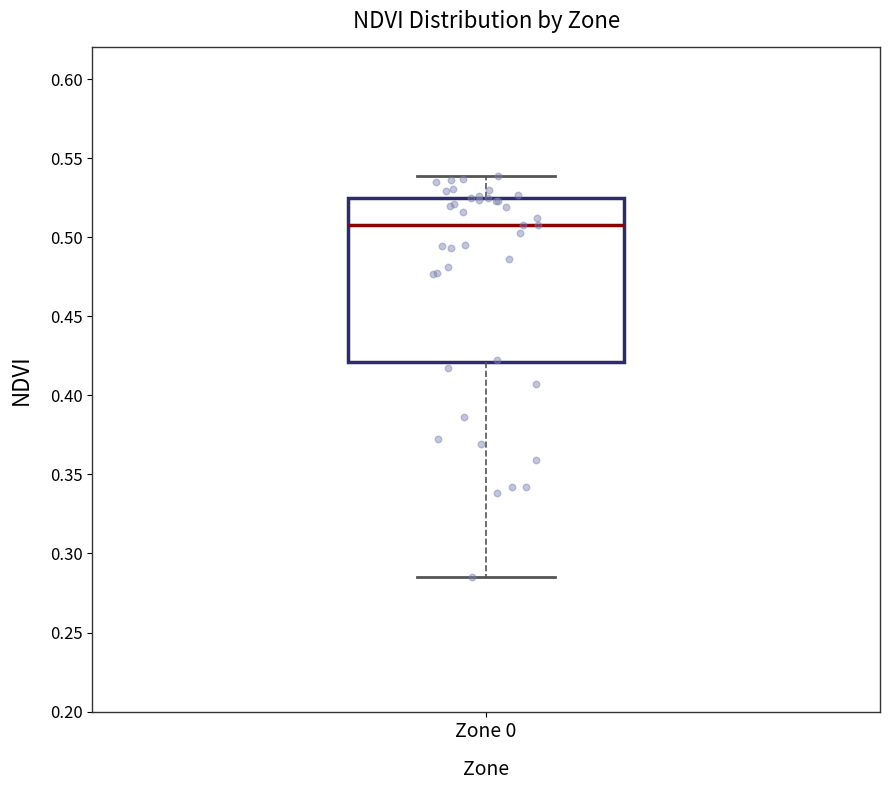

Where is the upper edge of the box for Zone 0 on the y-axis? The values are not printed on the chart, so give them approximately, as read against the axis.

0.525